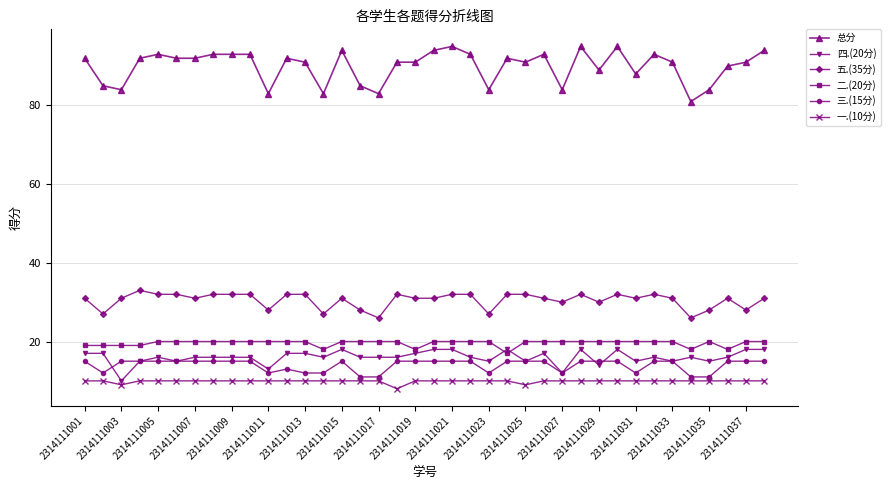

Which series has the largest total across all categories?

总分